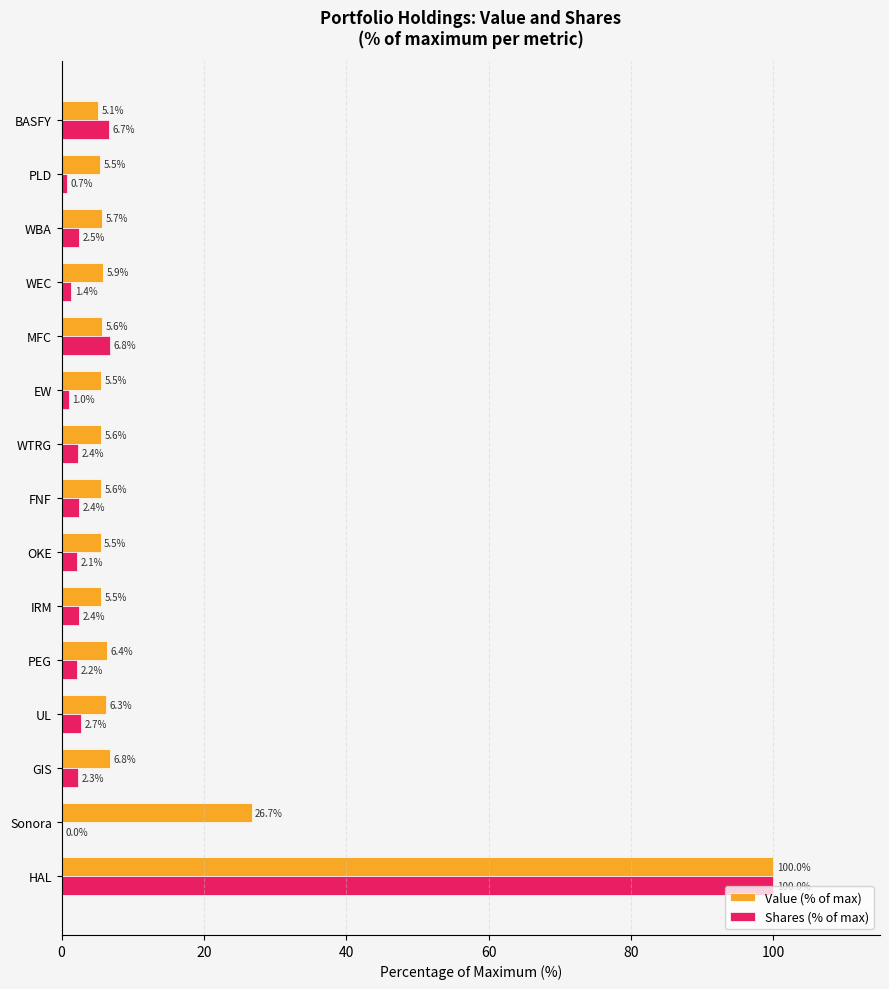

What is the sum of all Shares (% of max) values?

135.6